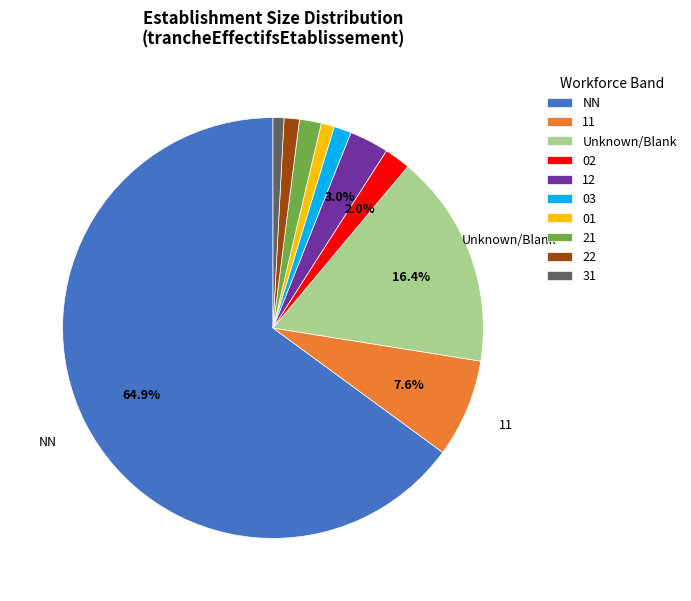

Does any single category account for the majority?

Yes